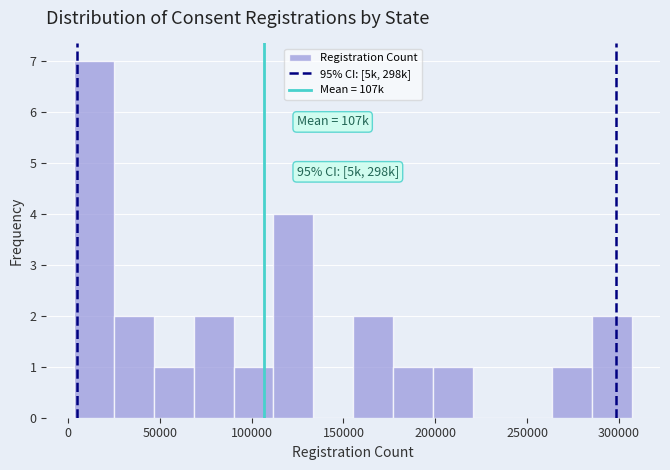

Which range on the x-axis has the tallest bar?

5000 to 25000